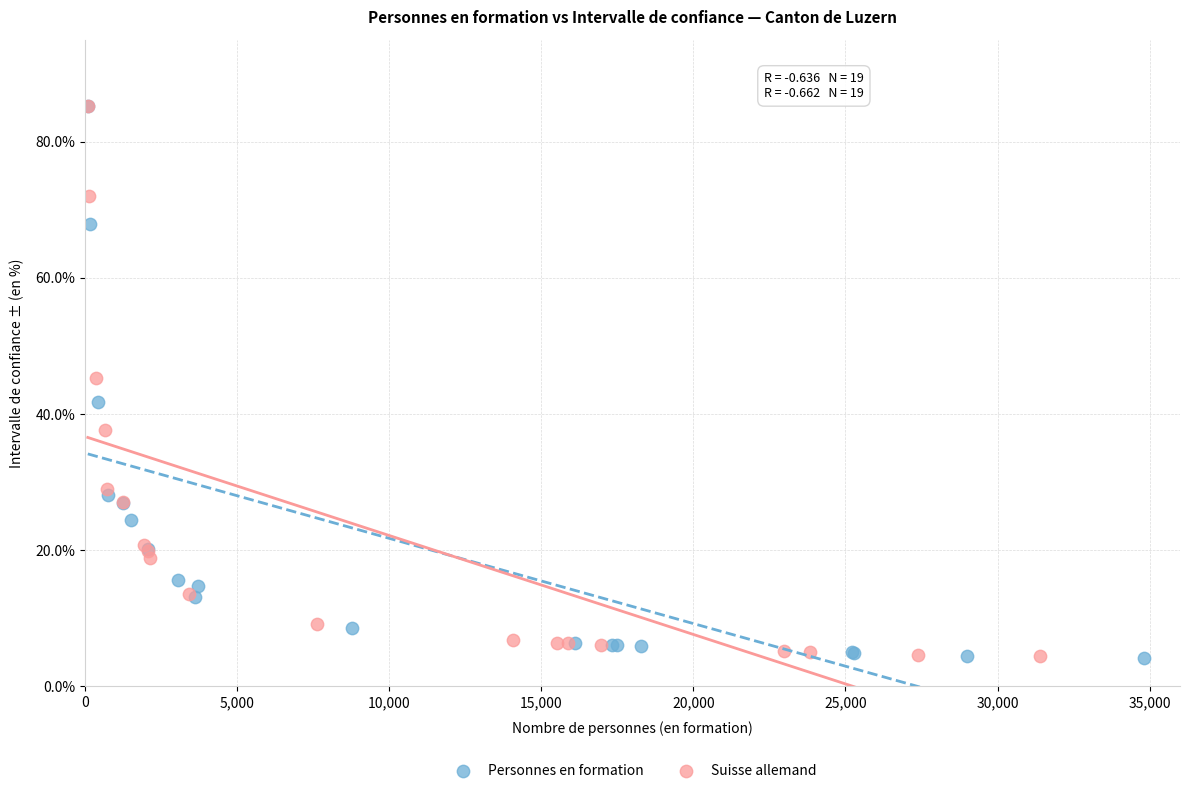

Which series has the largest Y range (max minus min)?

Personnes en formation